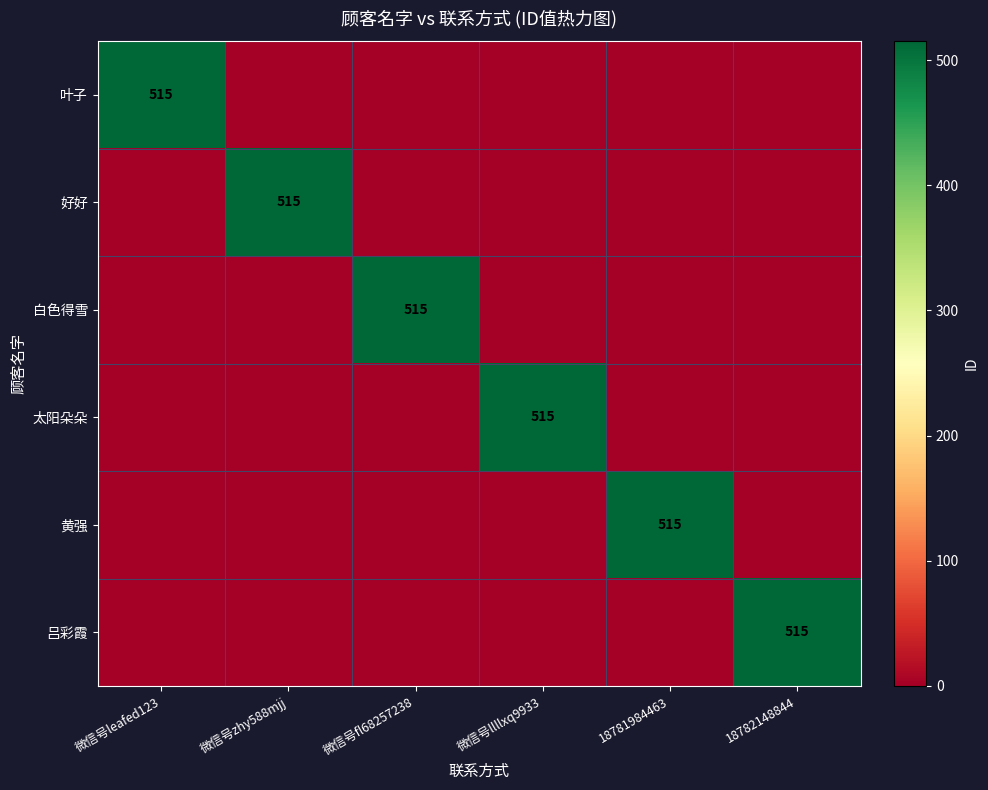

True or false: 叶子 has a value of 515 at 微信号leafed123.

True